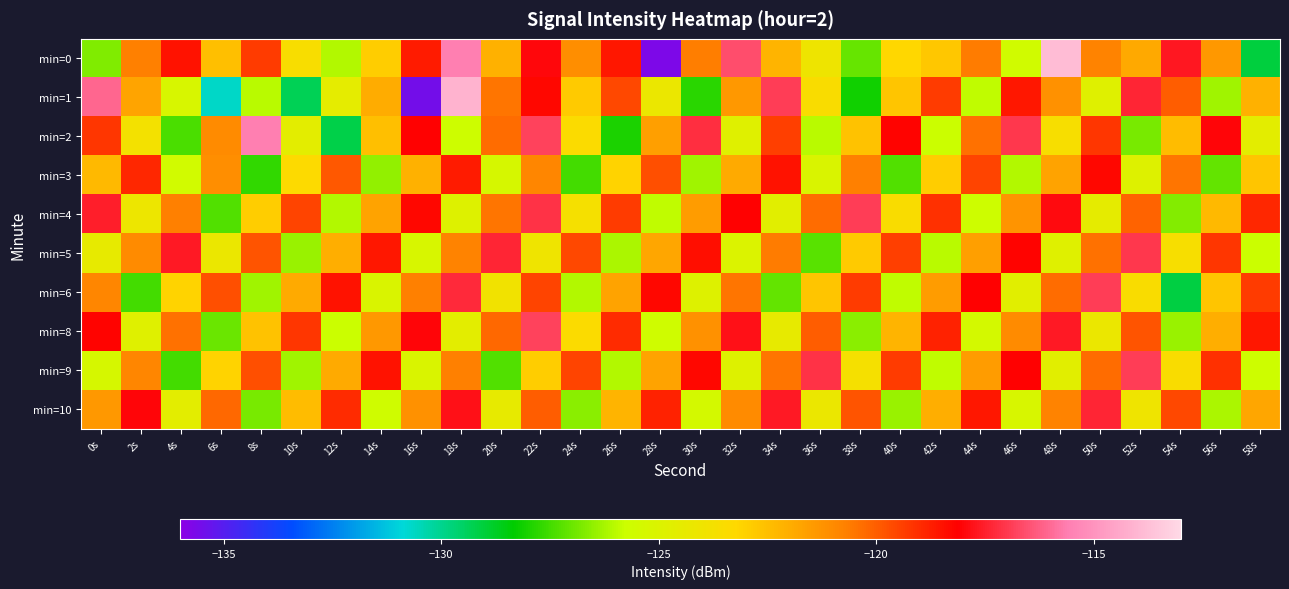

Which category has the lowest value across all series?

28s